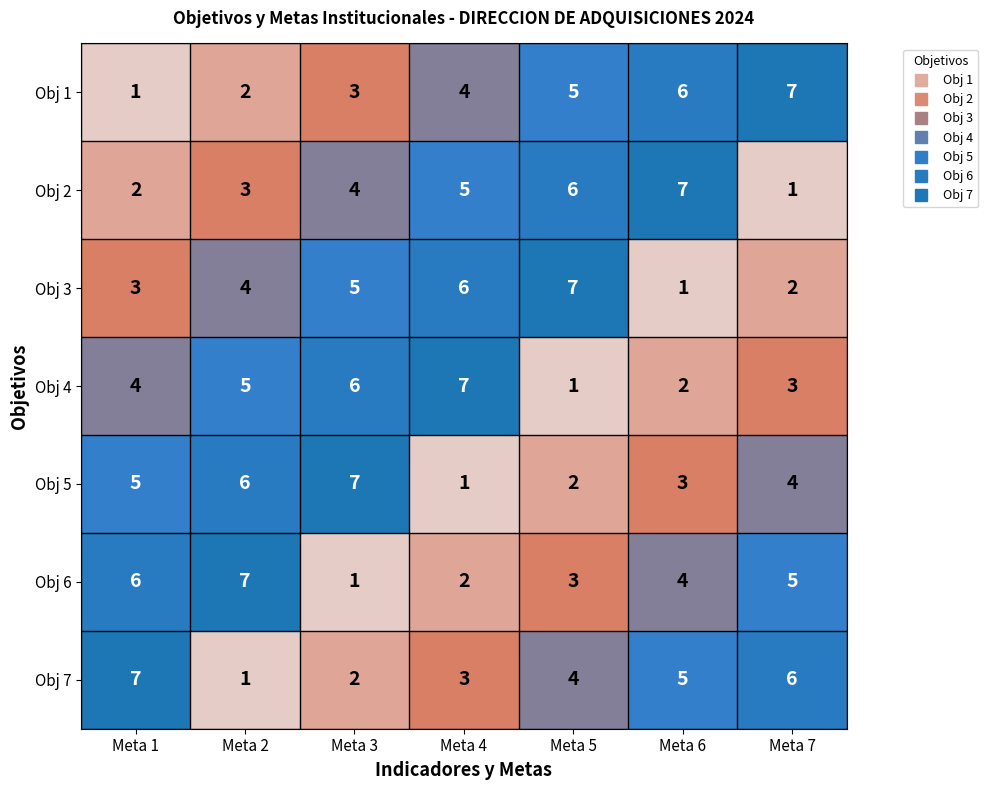

What is the maximum value for Obj 3?

7